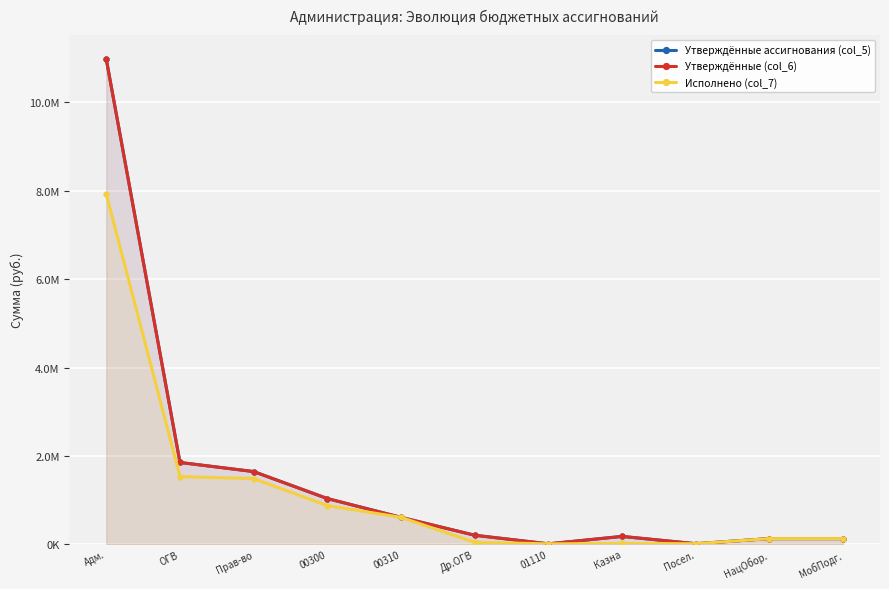

List the labels in order of Утверждённые ассигнования (col_5) value, largest first.

Адм., ОГВ, Прав-во, 00300, 00310, Др.ОГВ, Казна, НацОбор., МобПодг., Посел., 01110